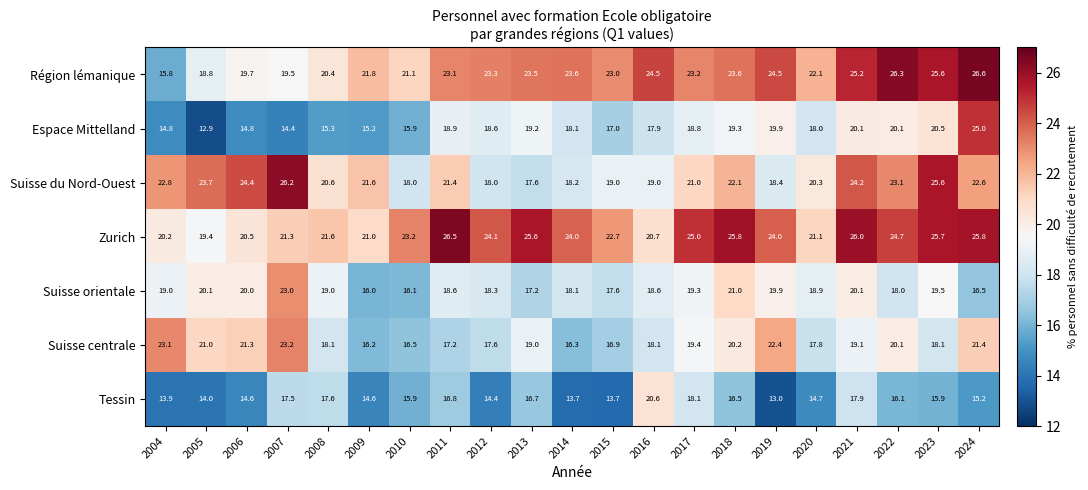

Rank the series by their maximum value, from highest to lowest.

Région lémanique, Zurich, Suisse du Nord-Ouest, Espace Mittelland, Suisse centrale, Suisse orientale, Tessin